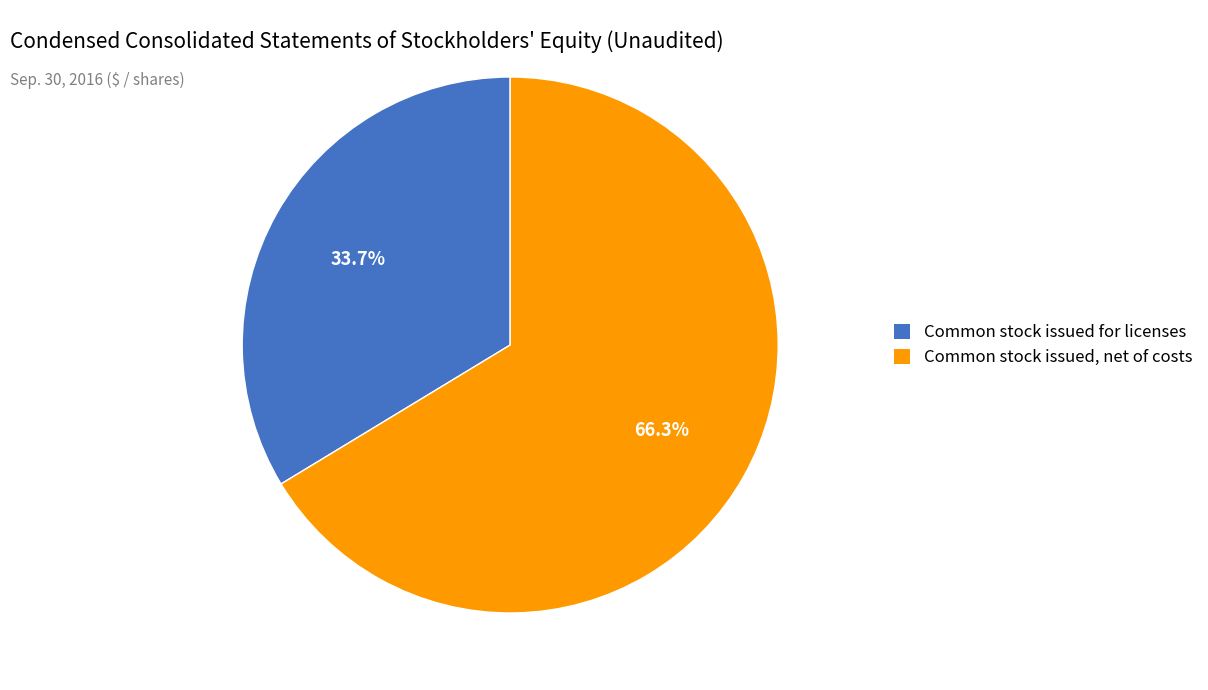

To the nearest percent, what percentage of the pie is Common stock issued, net of costs?

66%